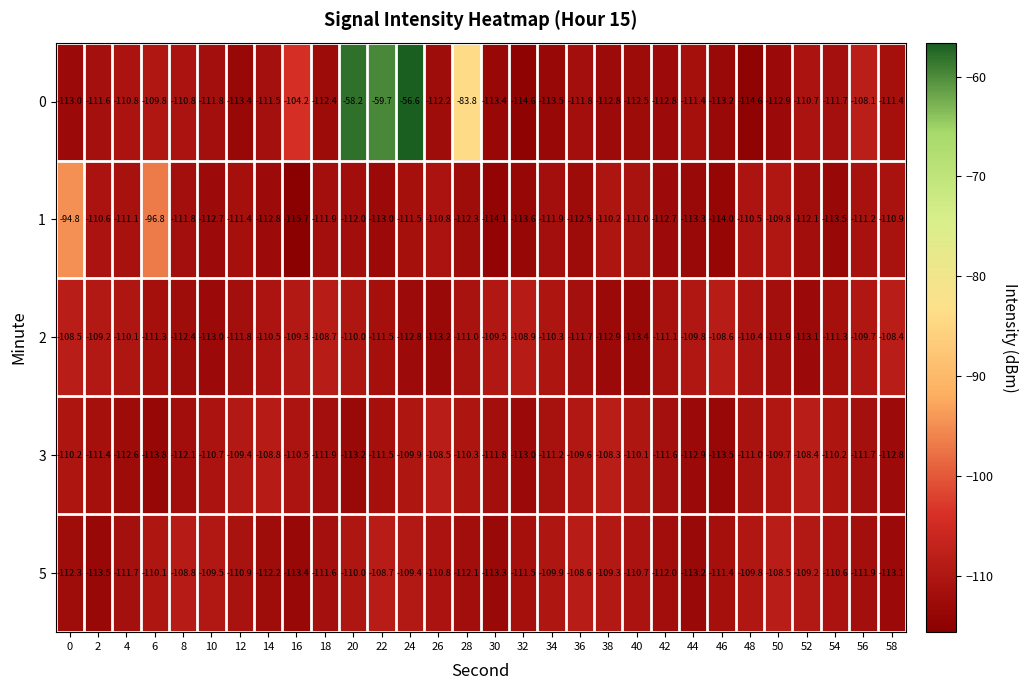

What is the difference between the maximum and minimum values in the 3 series?

5.5